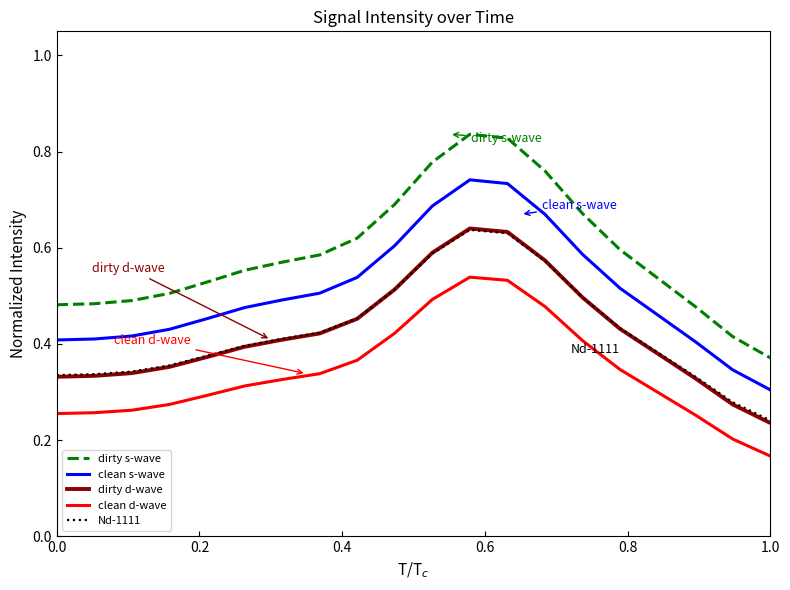

True or false: Nd-1111 and clean d-wave intersect in this chart.

False